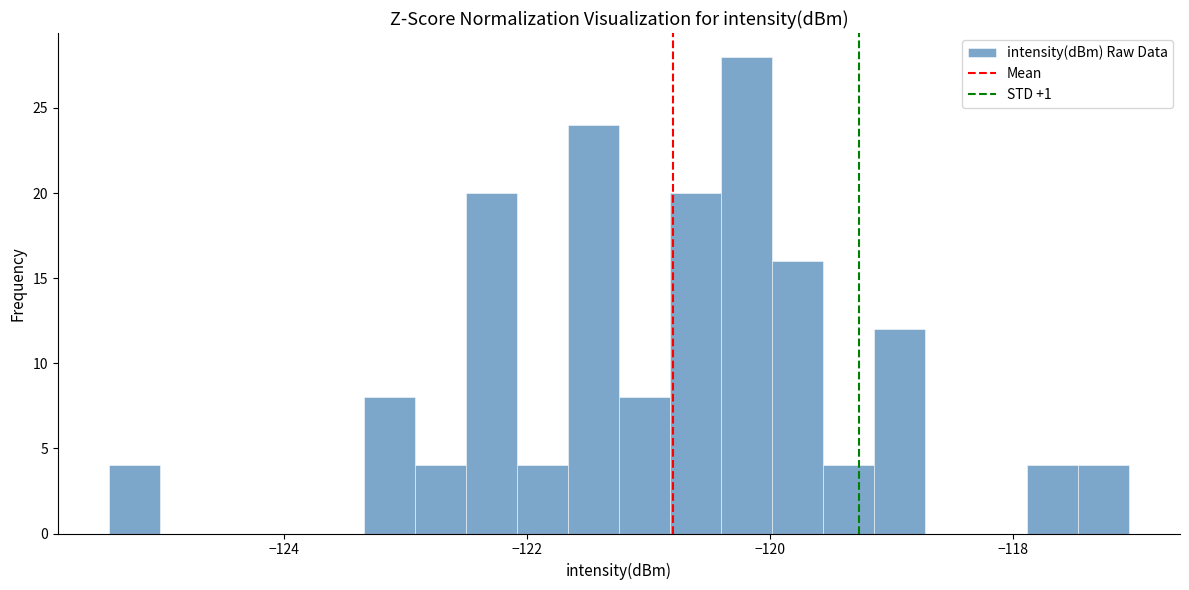

Around what value on the x-axis is the tallest bar? Give the approximate position of its centre, as read against the axis.

-120.2